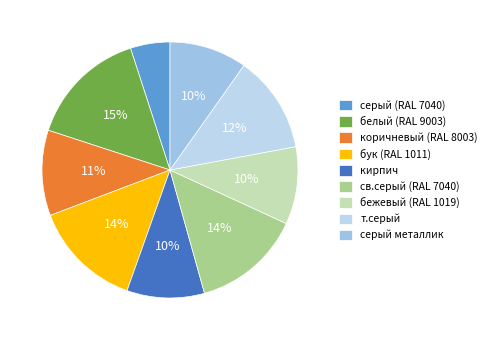

What is the largest slice in the pie chart?

белый (RAL 9003)